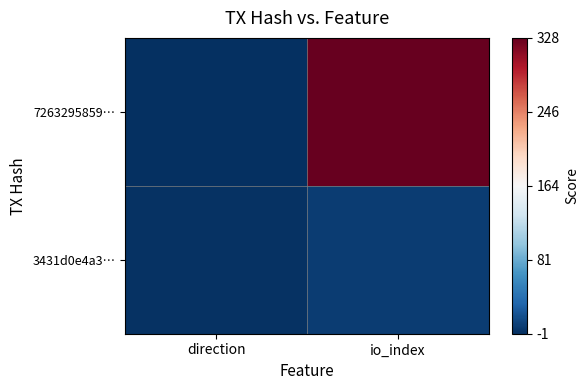

Which has a higher value, direction or io_index?

io_index